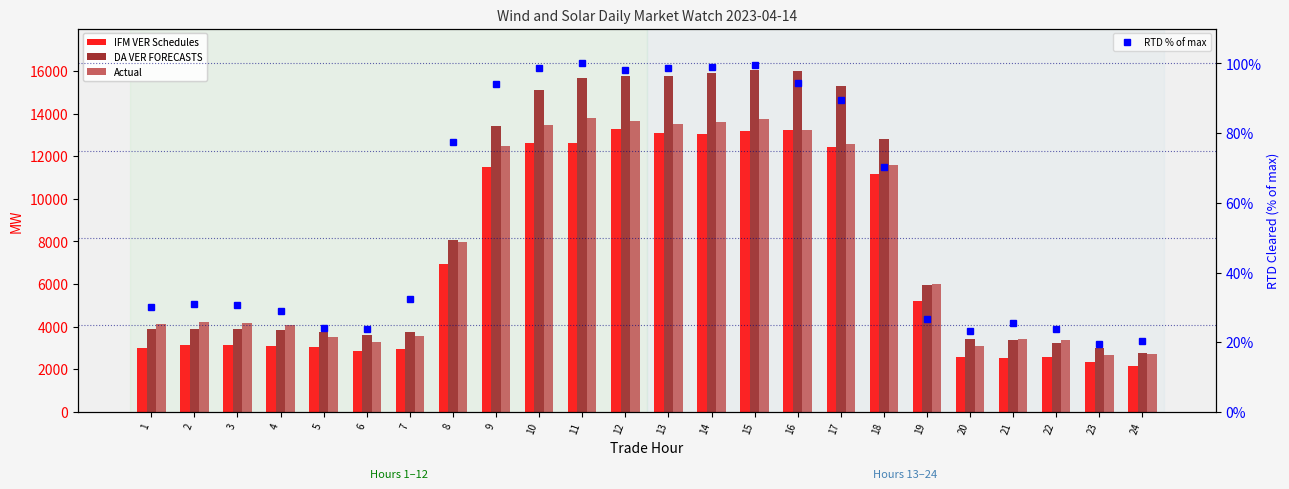

How many distinct data groups are displayed?

4